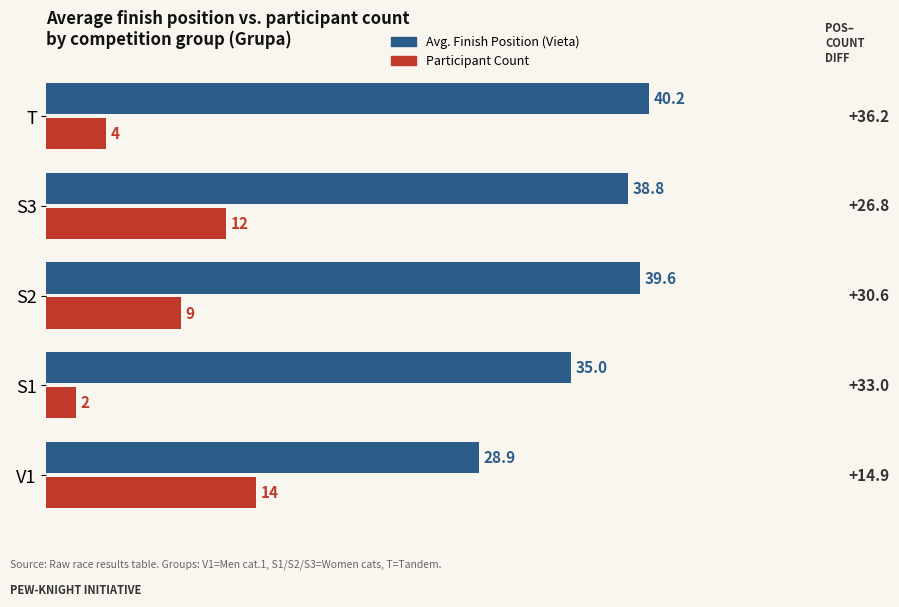

What is the difference between the maximum and second lowest values in the Avg. Finish Position (Vieta) series?

5.2